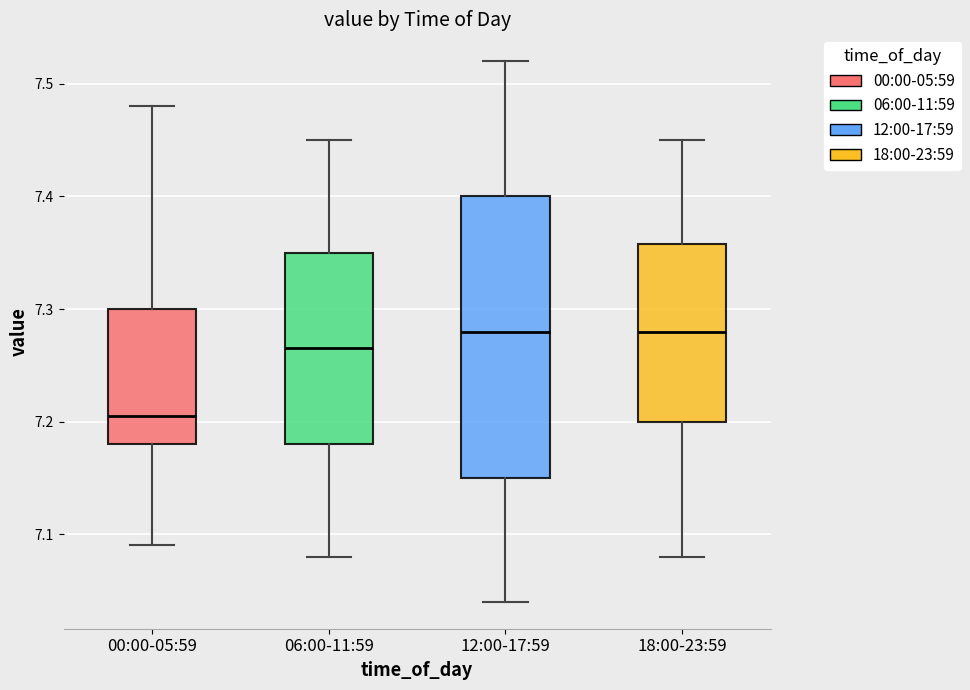

Comparing the boxes themselves (not the whiskers), which one is the tallest?

12:00-17:59